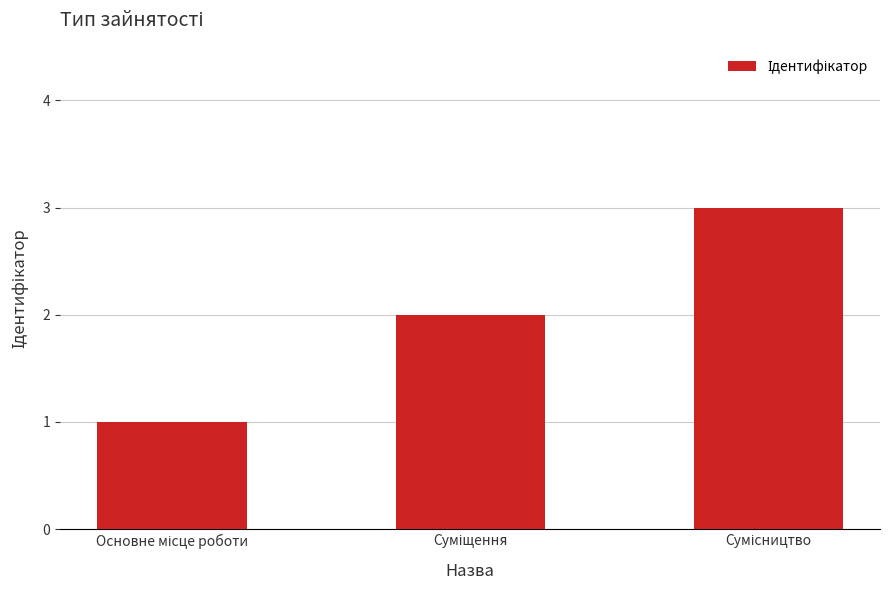

How many bars are there in total?

3